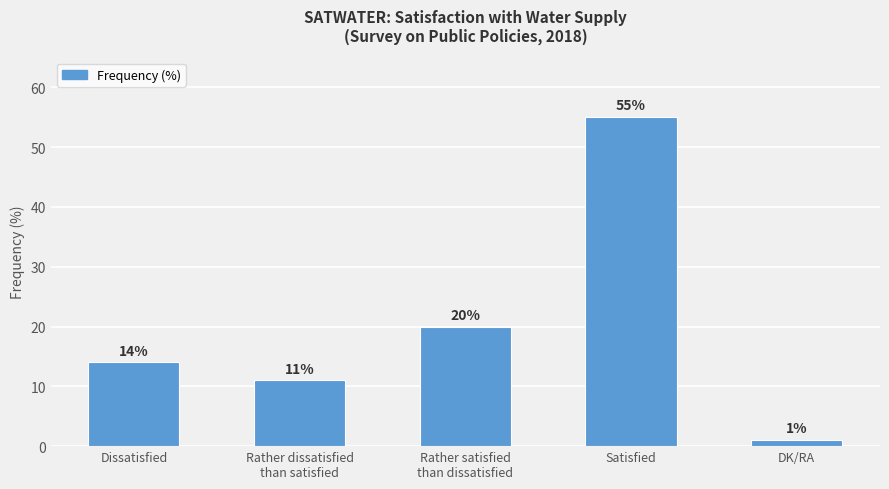

Count the number of data series in this chart.

1